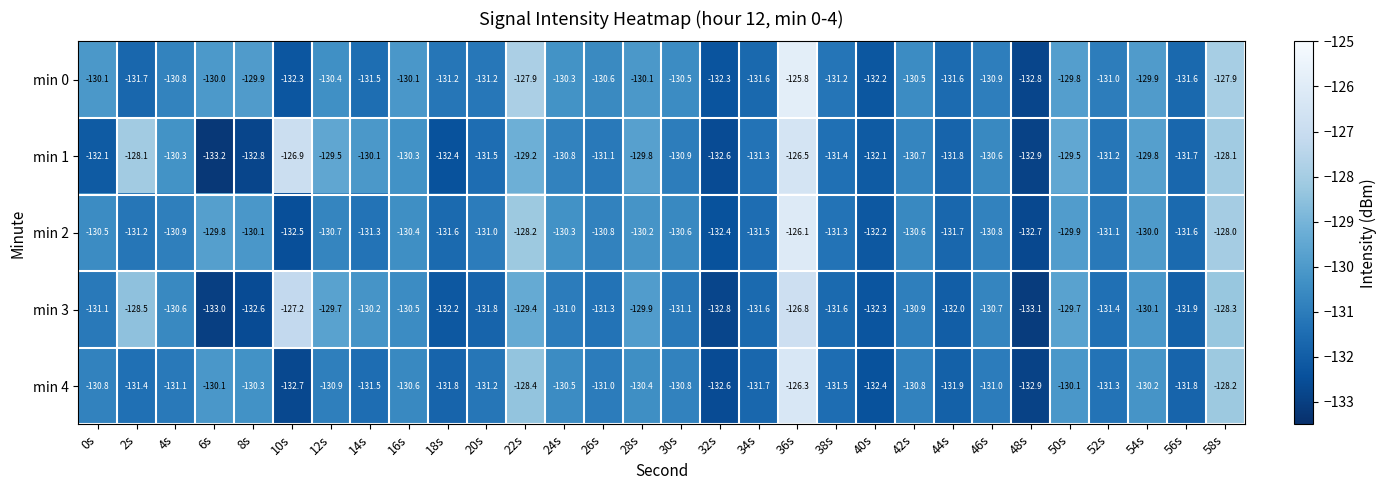

What is the maximum value shown in the chart?

-125.8